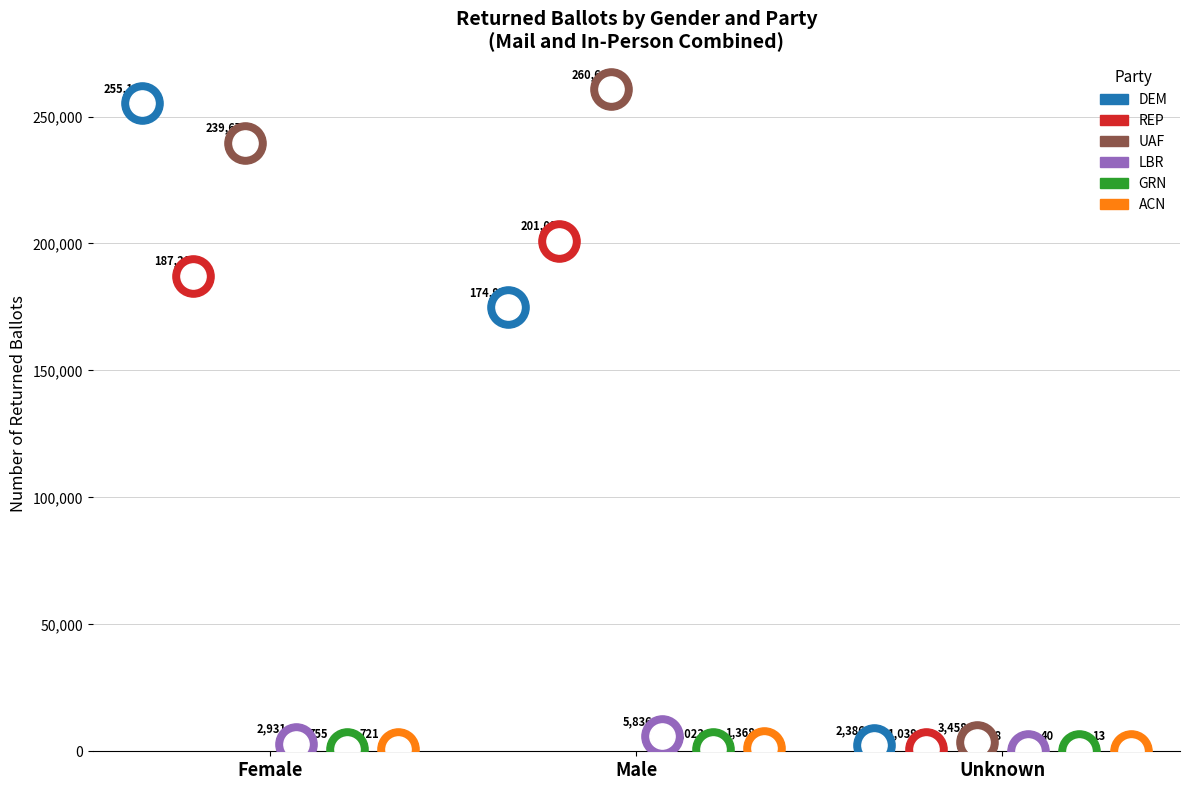

Which series reaches the maximum Y coordinate?

UAF